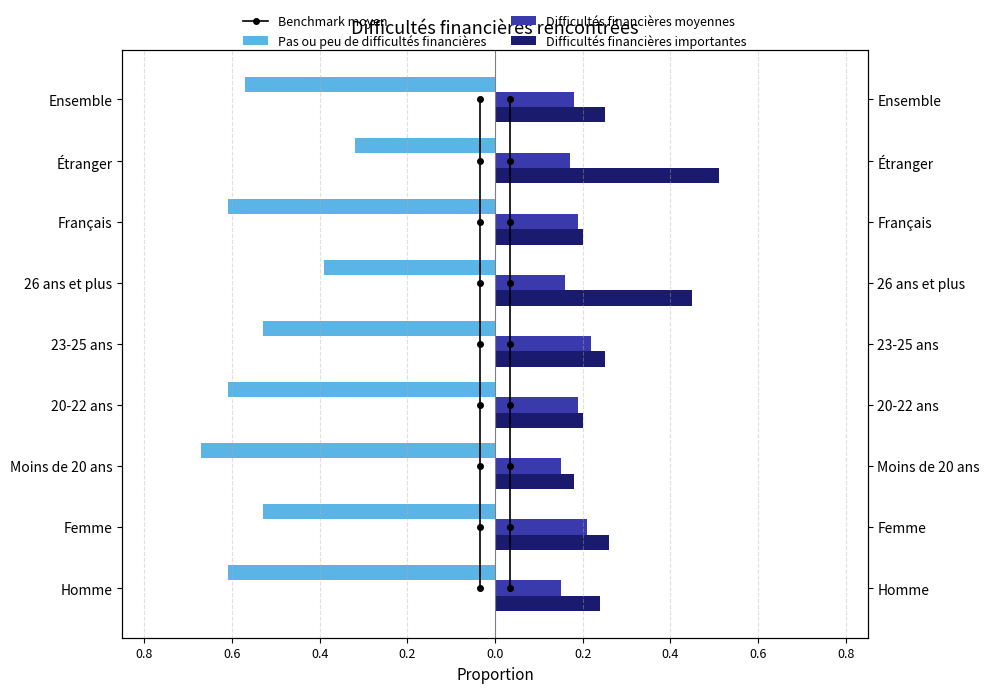

What are all the series names shown in the legend?

Benchmark moyen, Pas ou peu de difficultés financières, Difficultés financières moyennes, Difficultés financières importantes